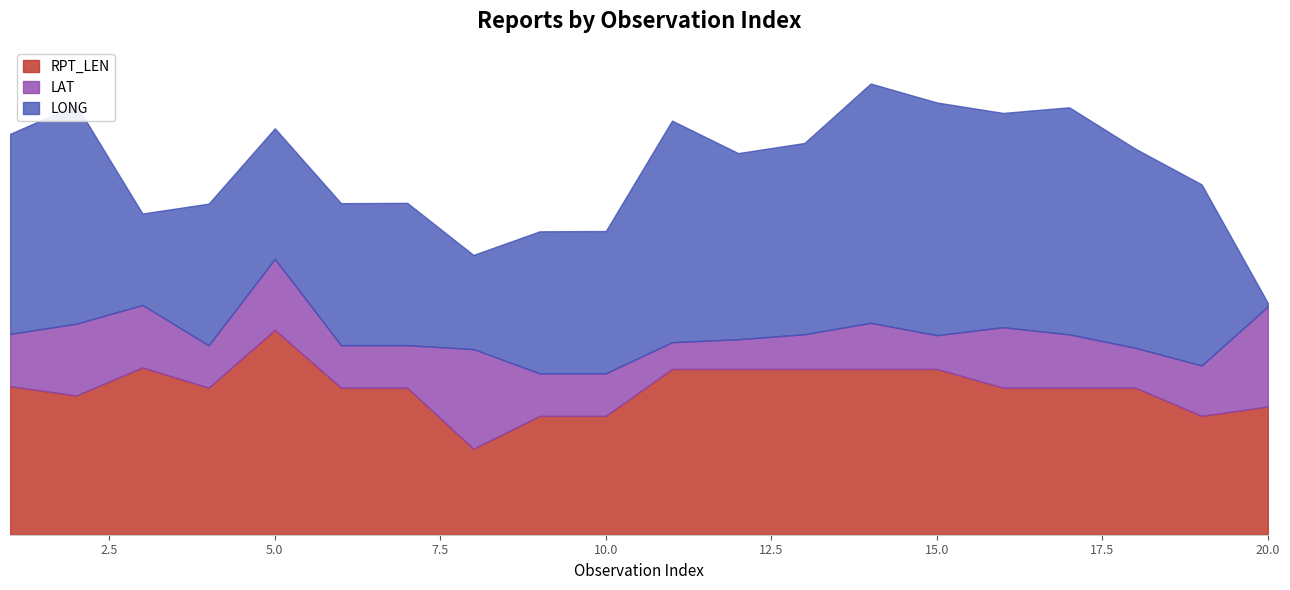

Which category has the highest value in the LONG series?

14